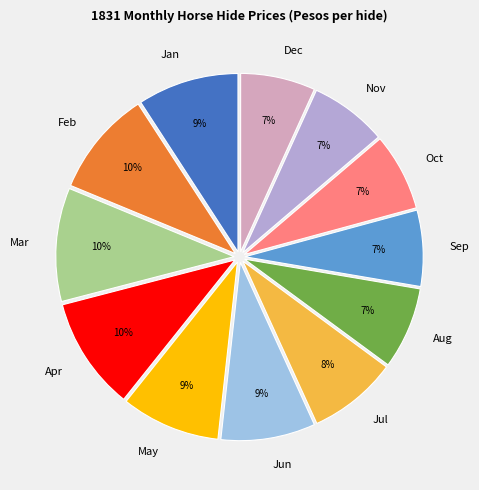

Is there a majority slice in this chart?

No